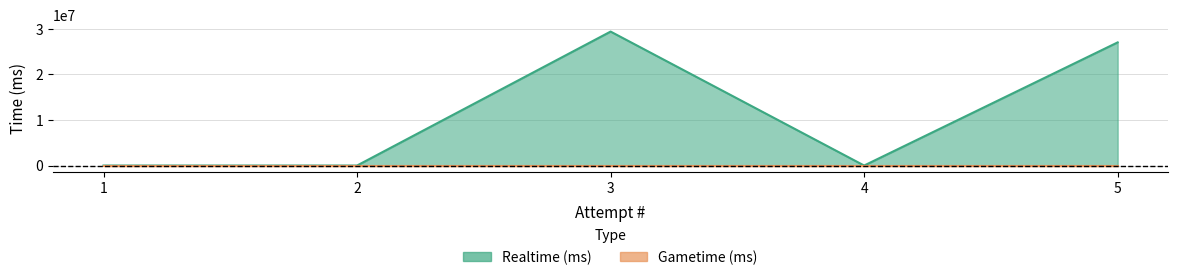

Rank the categories by value from lowest to highest.

1, 2, 4, 5, 3